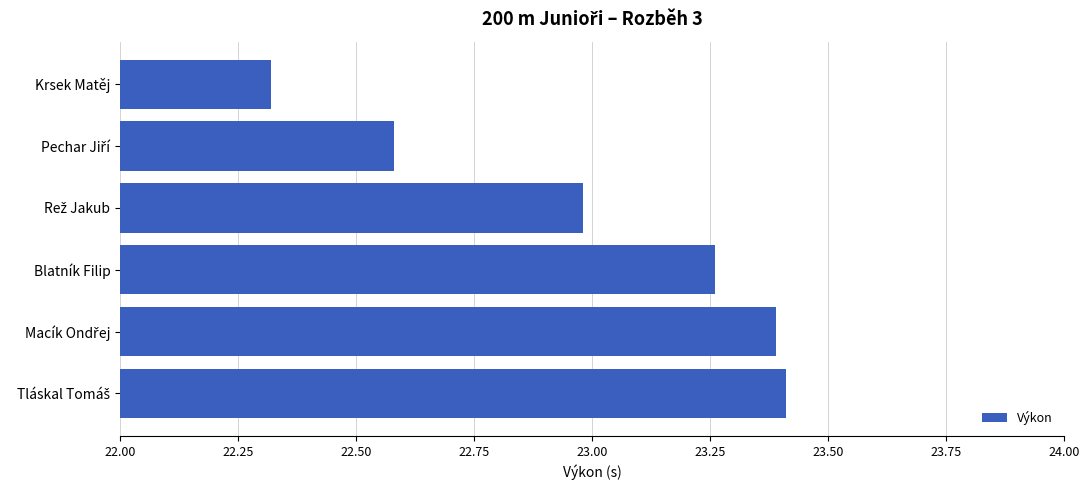

The chart shows a value of 39.4 at Krsek Matěj. True or false?

False